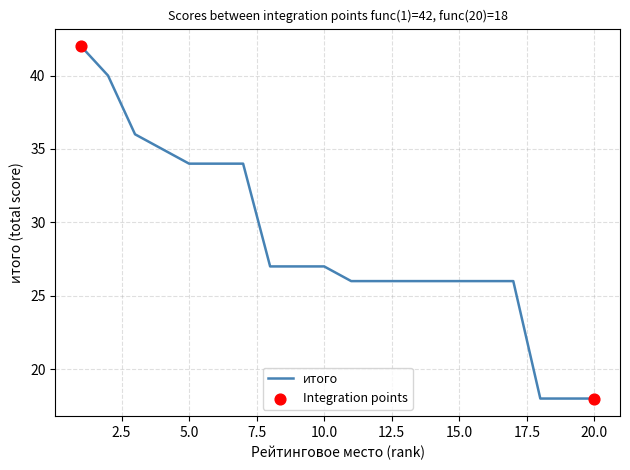

What is the difference between the maximum and minimum values?

24